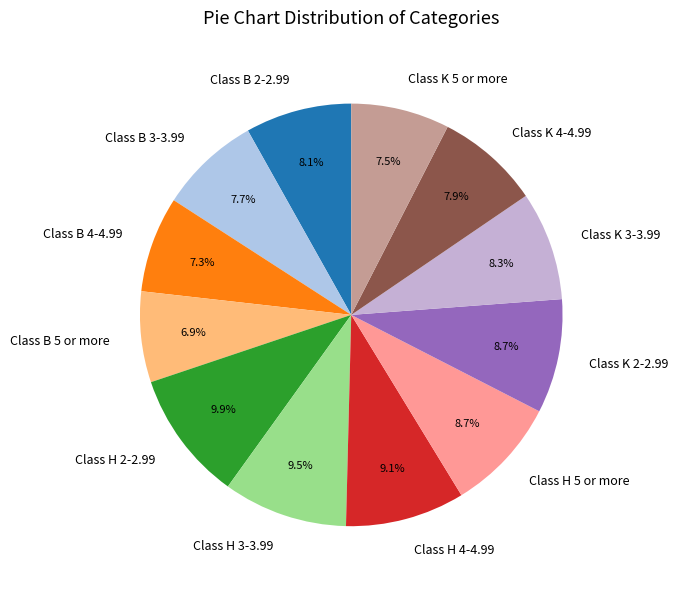

To the nearest percent, what percentage of the pie is Class B 2-2.99?

8%